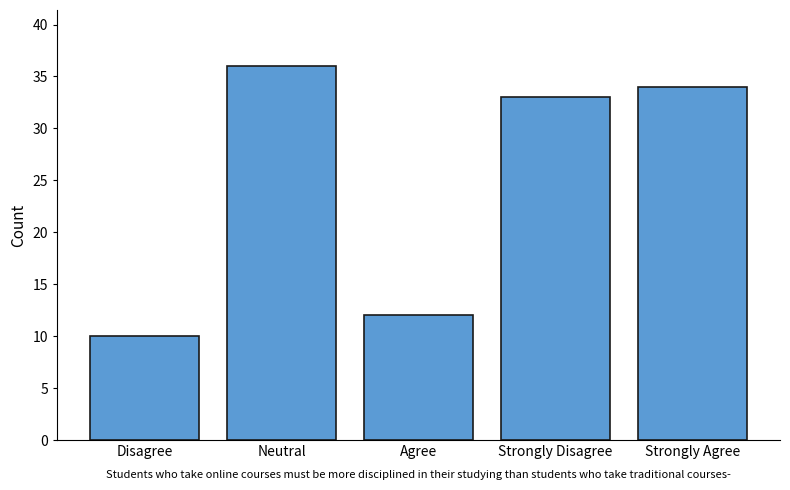

What is the value of the 4th bar from the left?

33